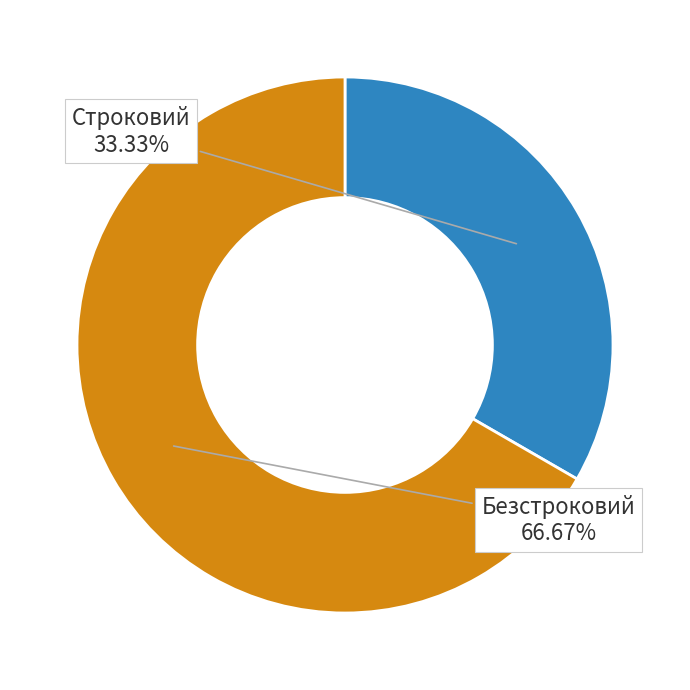

To the nearest percent, what percentage of the pie is Безстроковий?

67%